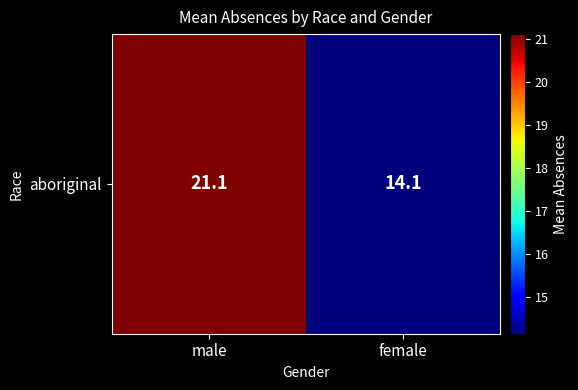

Which label corresponds to the largest value in the chart?

male